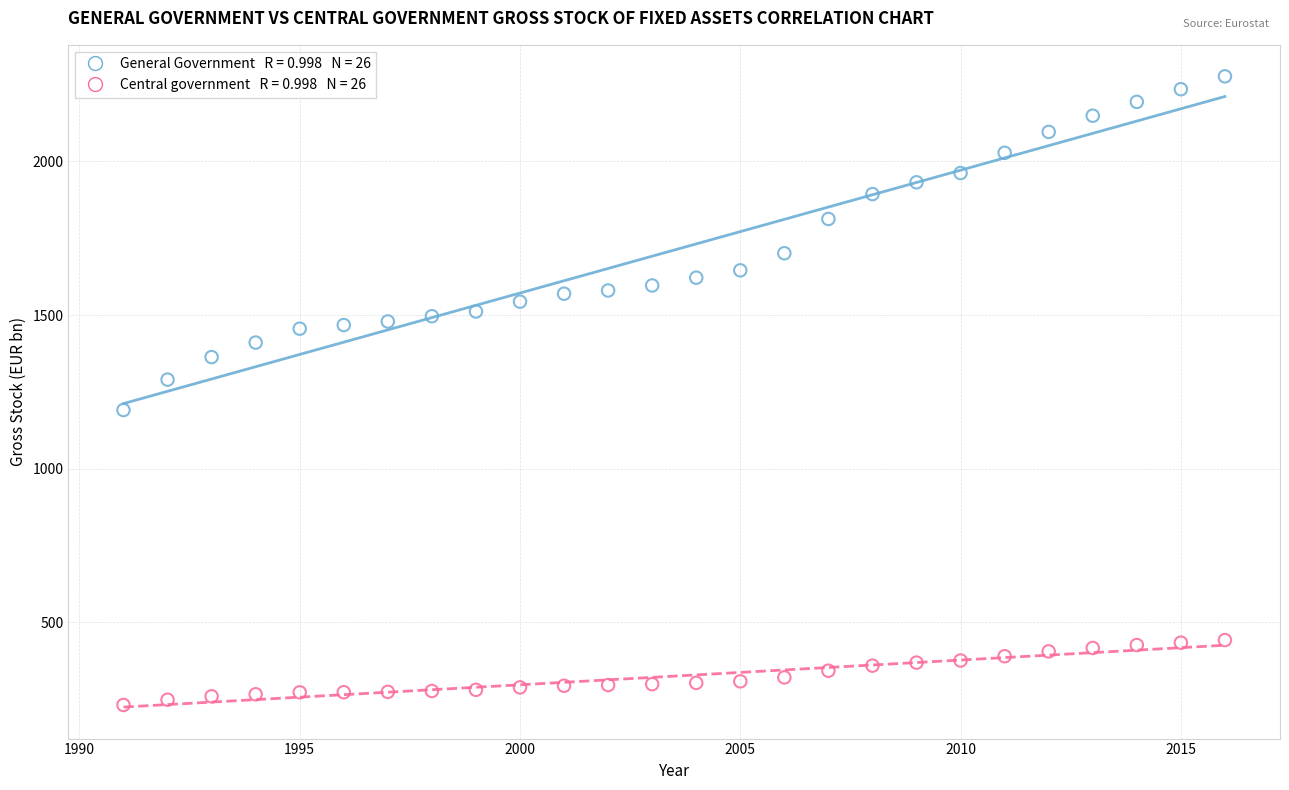

Across all data points, what is the range of Y values (max minus min)?

2046.2